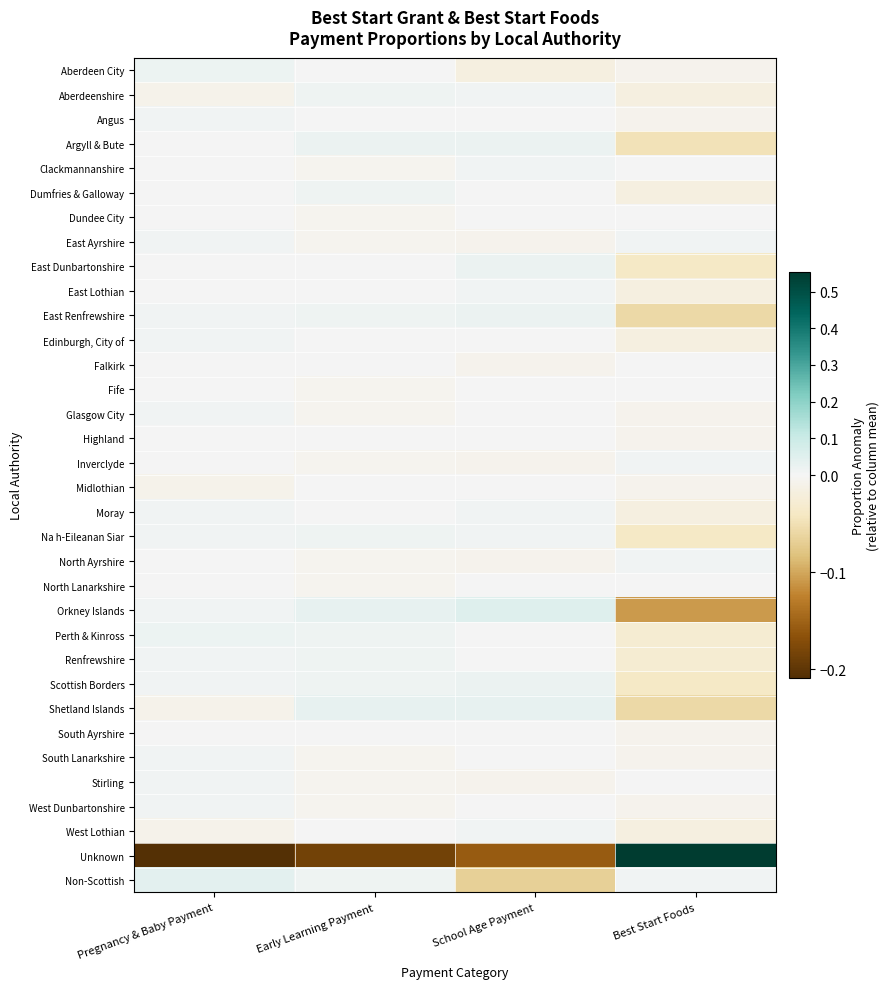

Which has a higher value, Early Learning Payment or School Age Payment?

Early Learning Payment